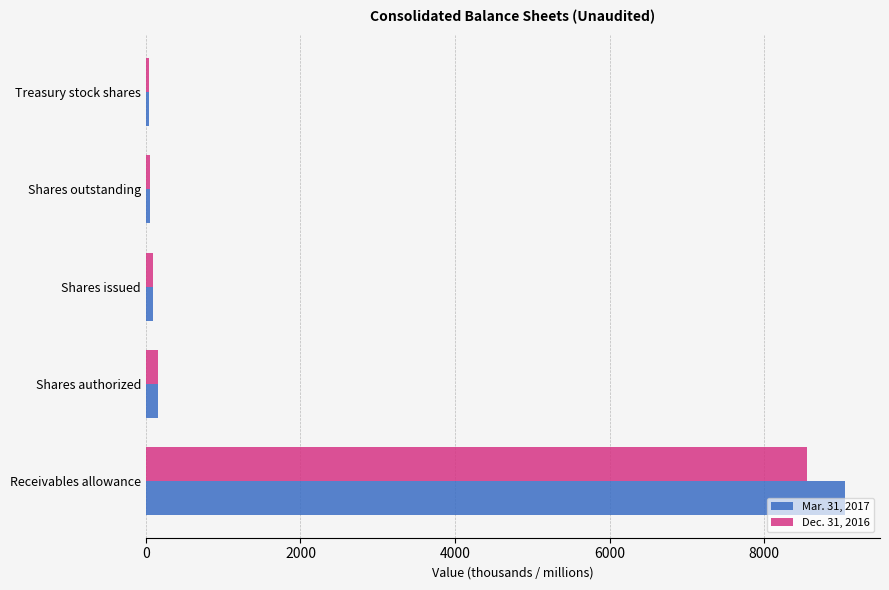

Is it true that Dec. 31, 2016 equals 8557.0 at Receivables allowance?

True